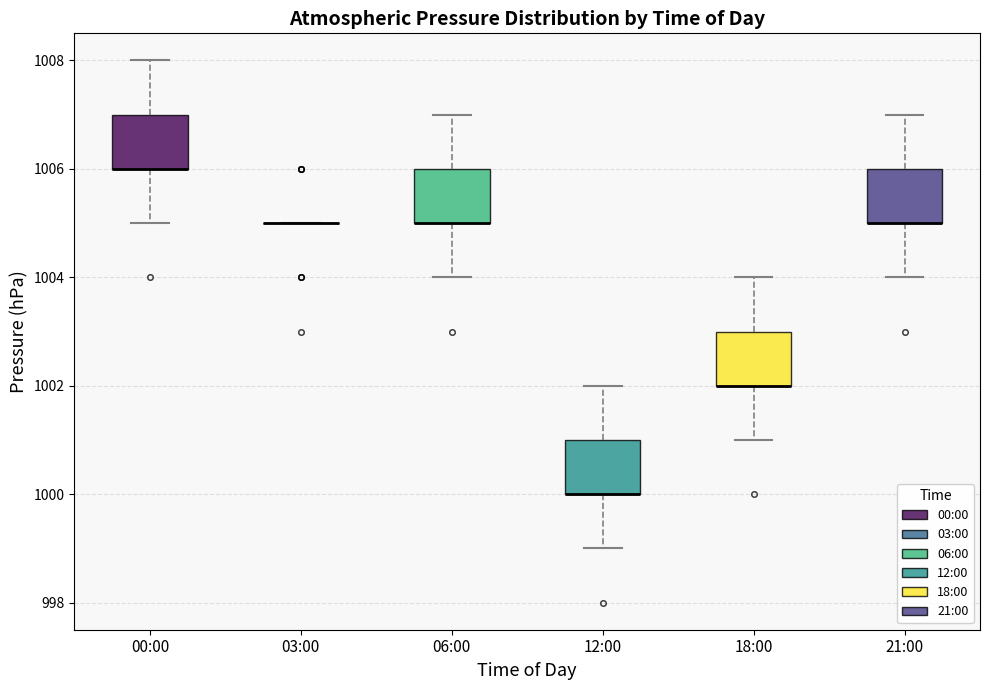

Reading left to right, read every box against the y-axis: the position of its median line, the range the box covers, and the ends of its whiskers. The values are not printed on the chart, so give them approximately, as read against the axis.

00:00: median 1006 (drawn on the box's lower edge), box 1006 to 1007, whiskers 1005 to 1008
03:00: box collapsed to a line at 1005, whiskers 1005 to 1005
06:00: median 1005 (drawn on the box's lower edge), box 1005 to 1006, whiskers 1004 to 1007
12:00: median 1000 (drawn on the box's lower edge), box 1000 to 1001, whiskers 999 to 1002
18:00: median 1002 (drawn on the box's lower edge), box 1002 to 1003, whiskers 1001 to 1004
21:00: median 1005 (drawn on the box's lower edge), box 1005 to 1006, whiskers 1004 to 1007